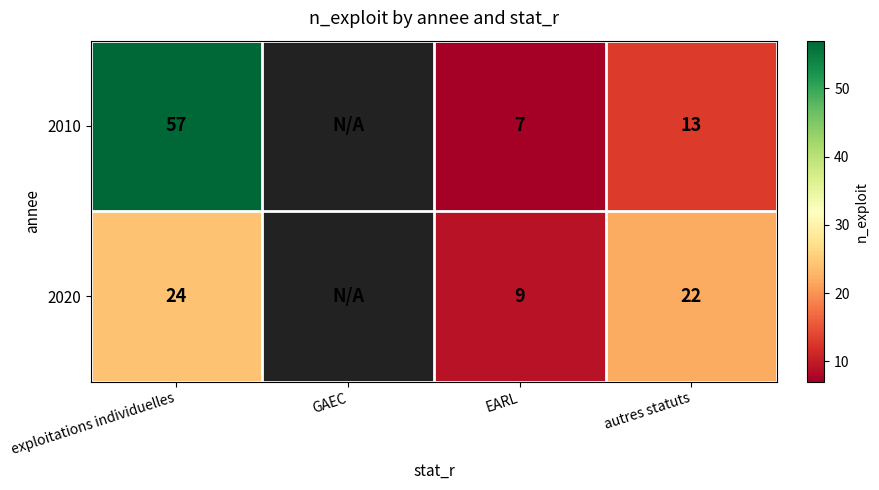

At exploitations individuelles, list the series in order from smallest to largest.

2020, 2010